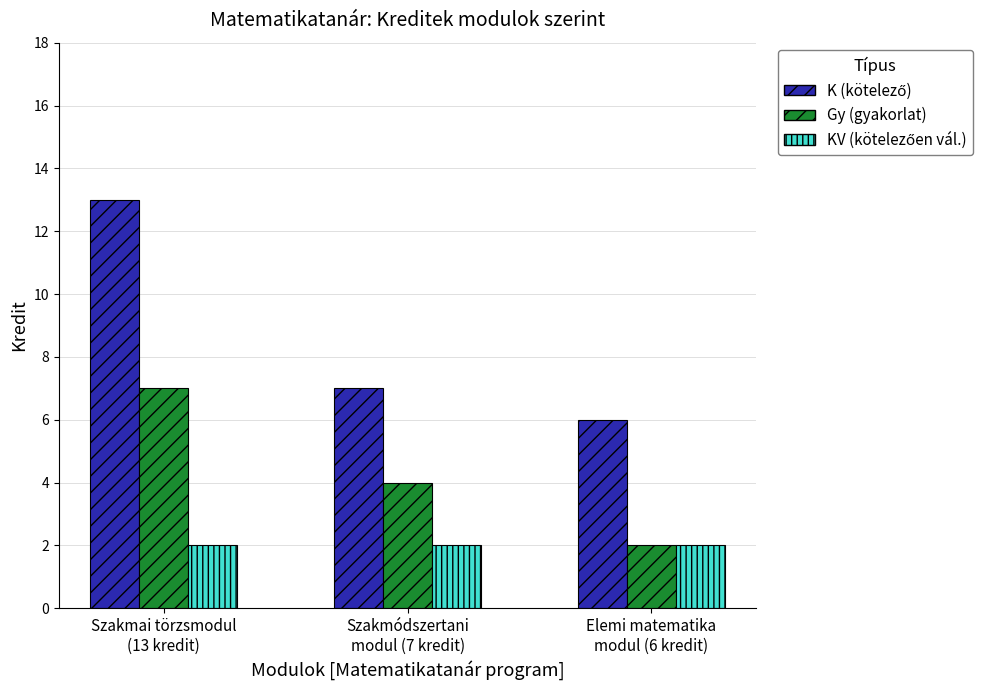

What is the difference between the maximum and minimum values in the Gy (gyakorlat) series?

5